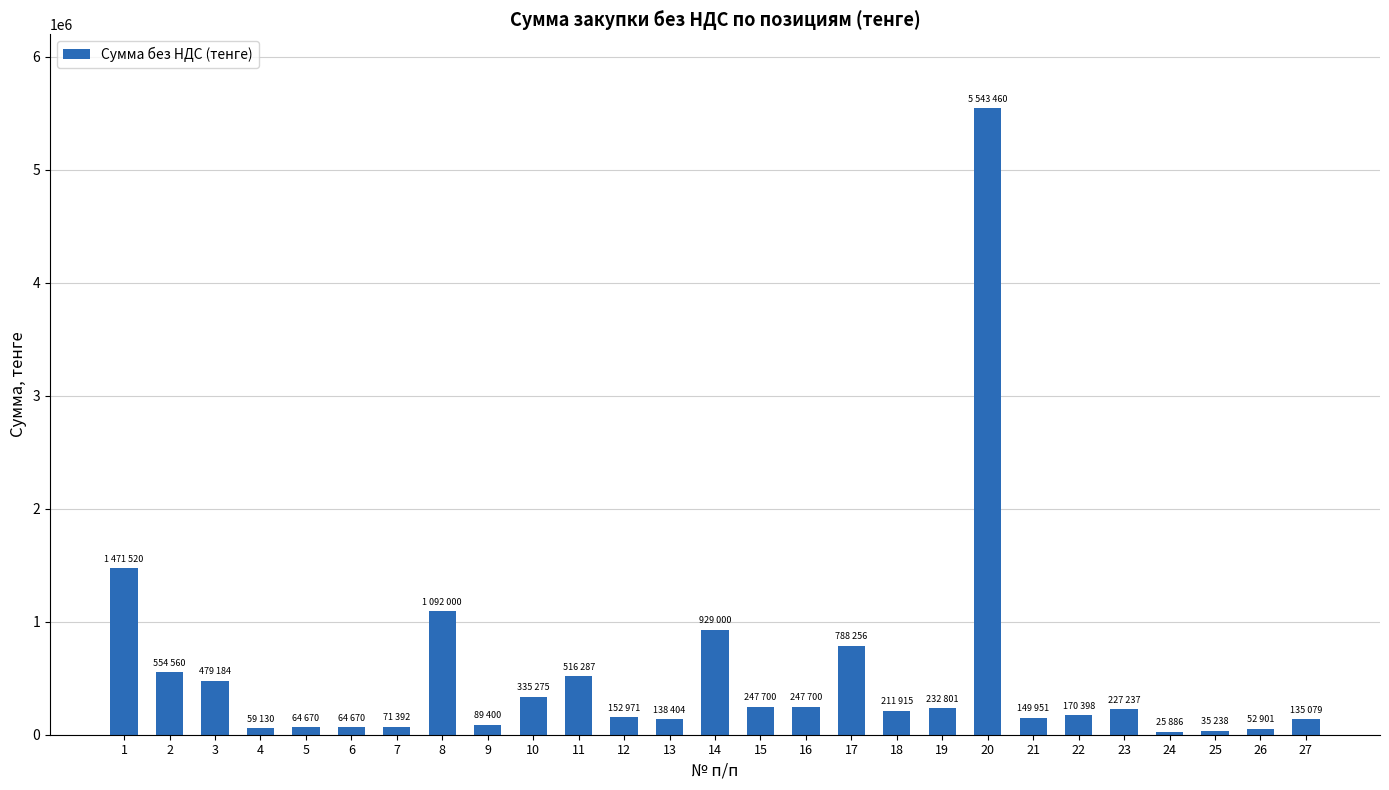

What is the greatest value displayed?

5543460